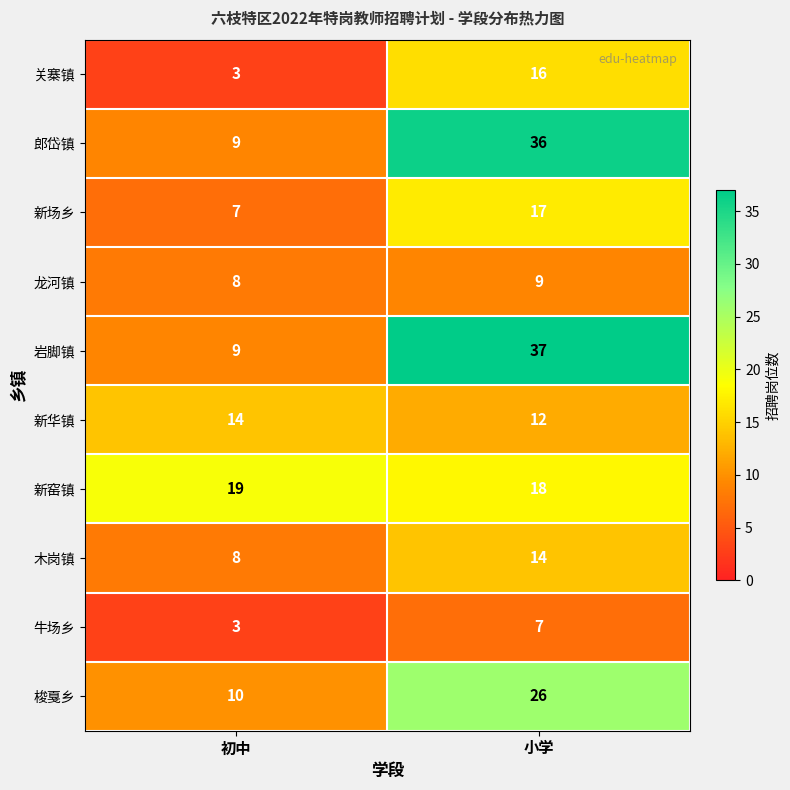

The value of 木岗镇 at 小学 is 19. True or false?

False